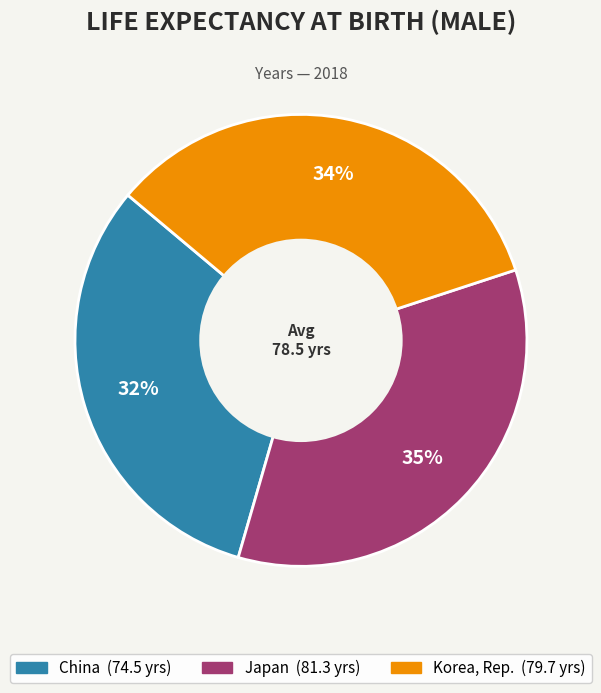

Is the sum of Japan and China greater than half?

Yes